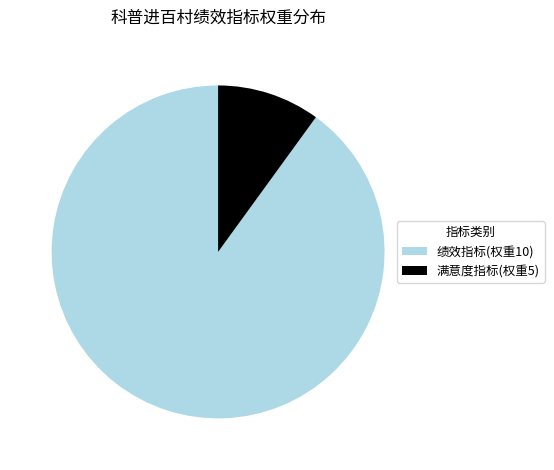

Is it true that 满意度指标(权重5) is 16% of the pie?

False